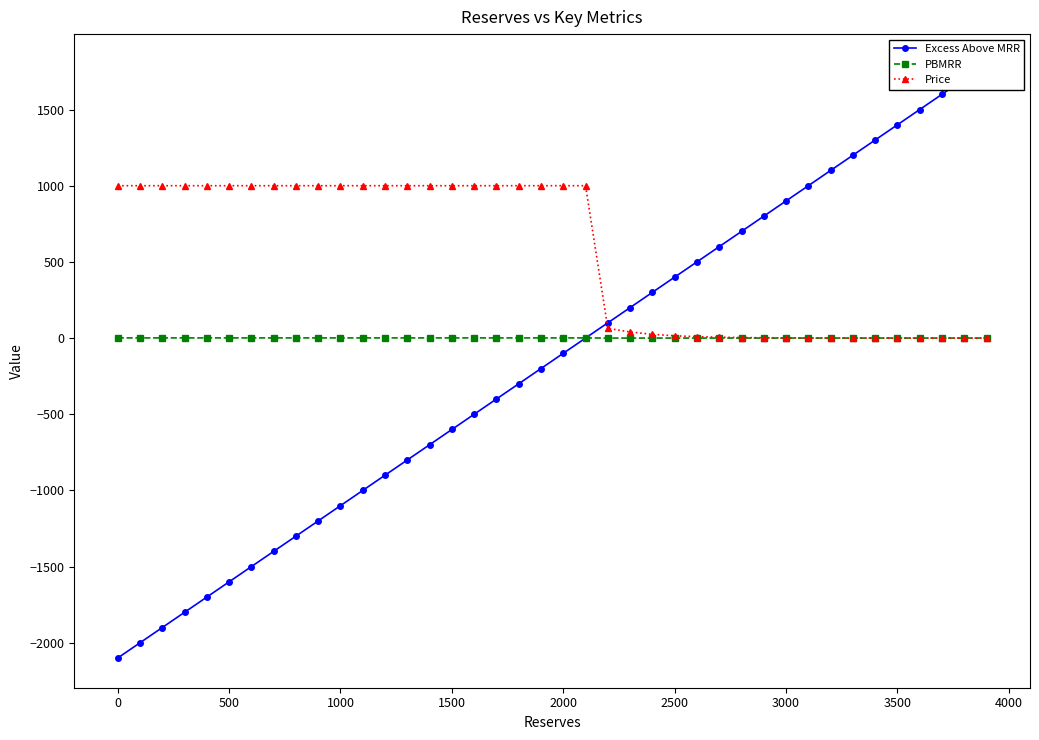

Is it true that PBMRR equals 1.0 at 1500?

True